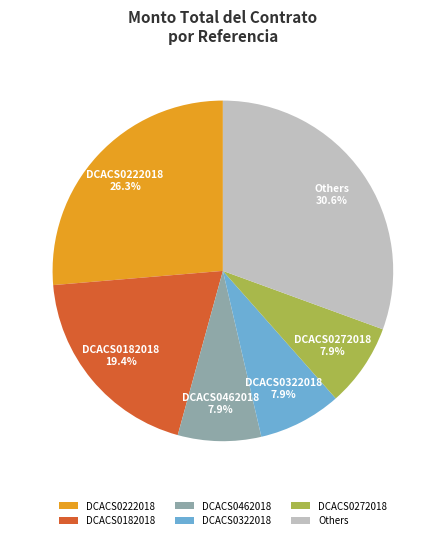

How many slices are in this pie chart?

6